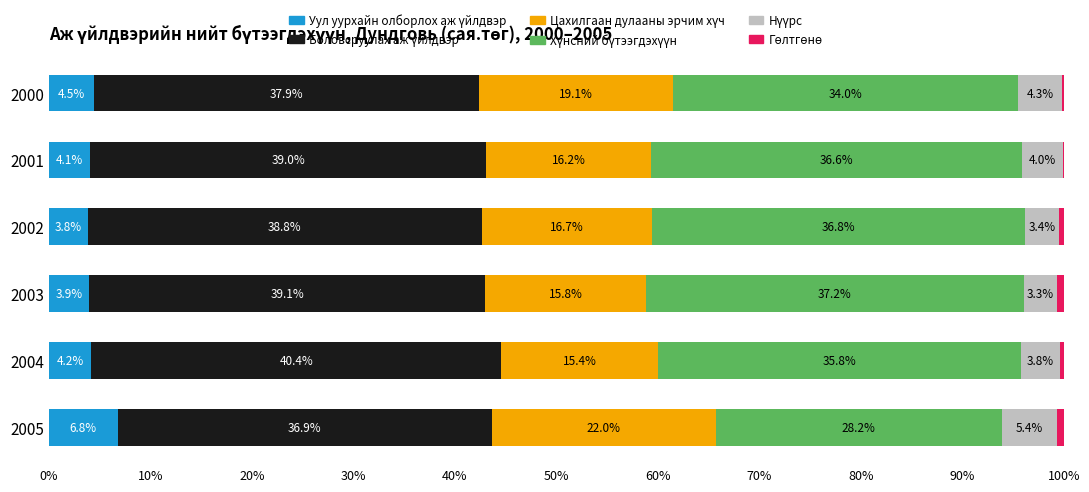

What is the total value across all series at 2004?

100.0